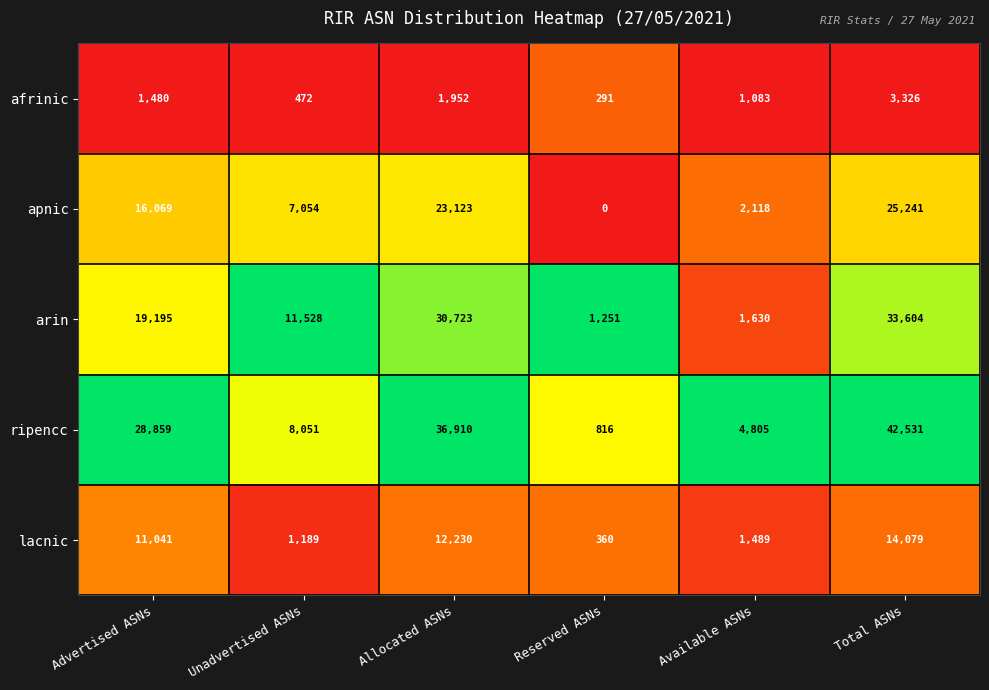

List the series in order of their overall mean, lowest first.

afrinic, lacnic, apnic, arin, ripencc